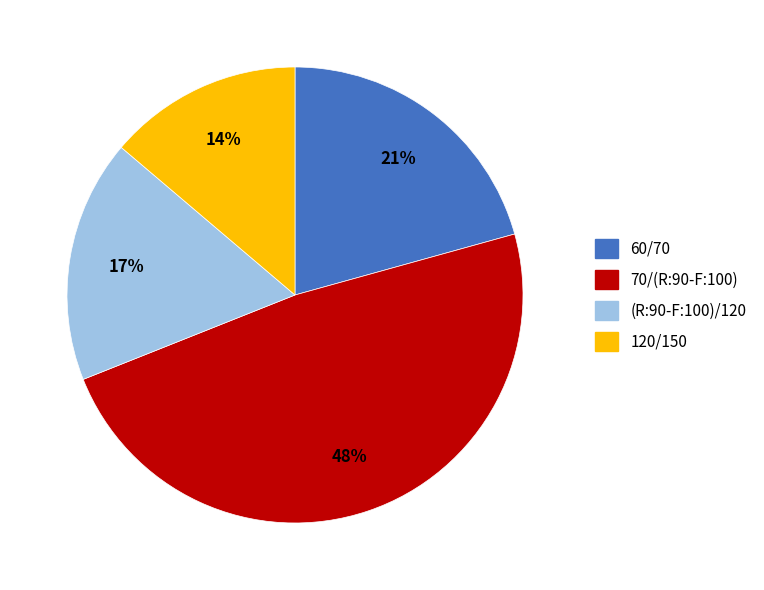

What percentage is the 120/150 slice, to the nearest percent?

14%